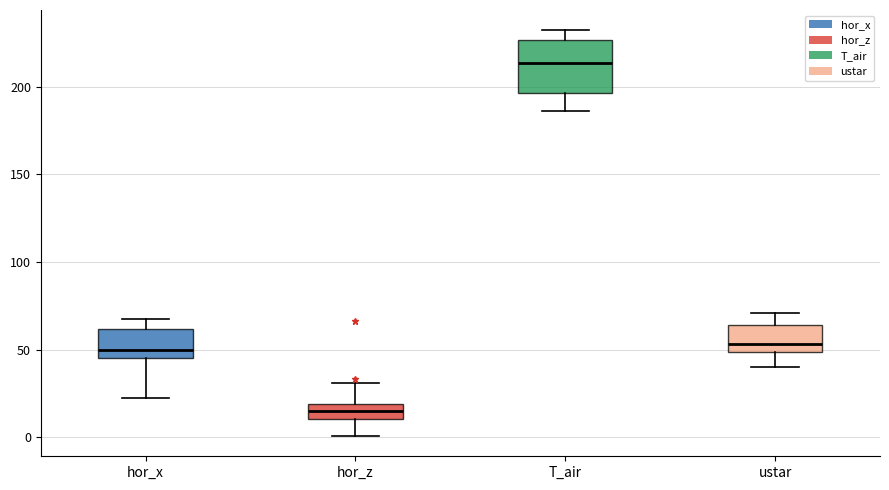

Reading left to right, transcribe this box plot: for each box, give where its median line is, the range the box spans, and where its two whiskers end, as read against the y-axis. The values are not printed on the chart, so give them approximately, as read against the axis.

hor_x: median 50, box 45 to 60, whiskers 20 to 70
hor_z: median 15, box 10 to 20, whiskers 0 to 30
T_air: median 215, box 195 to 225, whiskers 185 to 230
ustar: median 55, box 50 to 65, whiskers 40 to 70